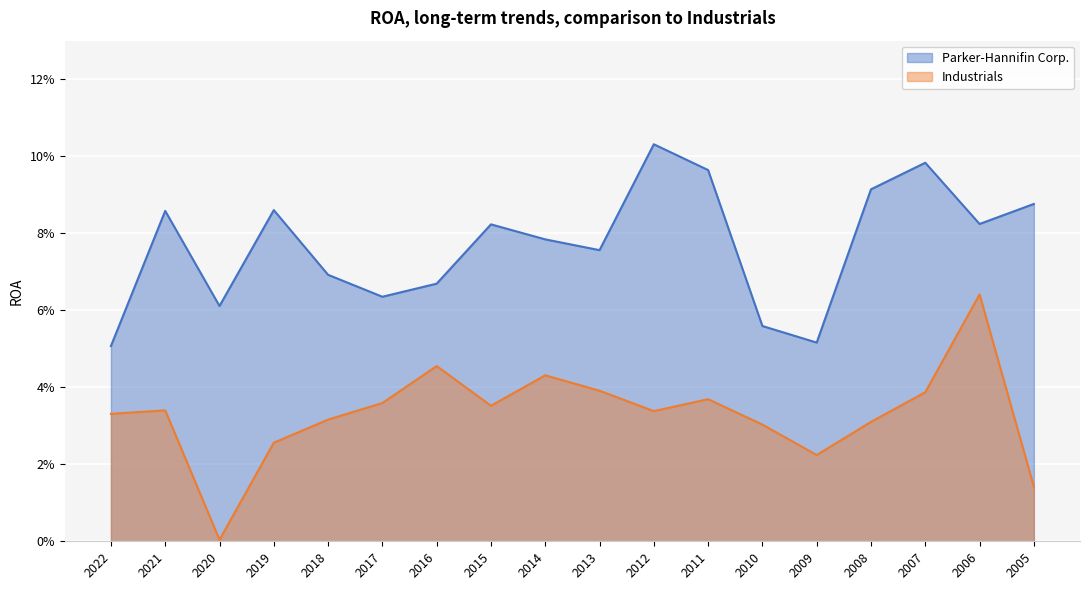

List the series in order of their overall mean, highest first.

Parker-Hannifin Corp., Industrials